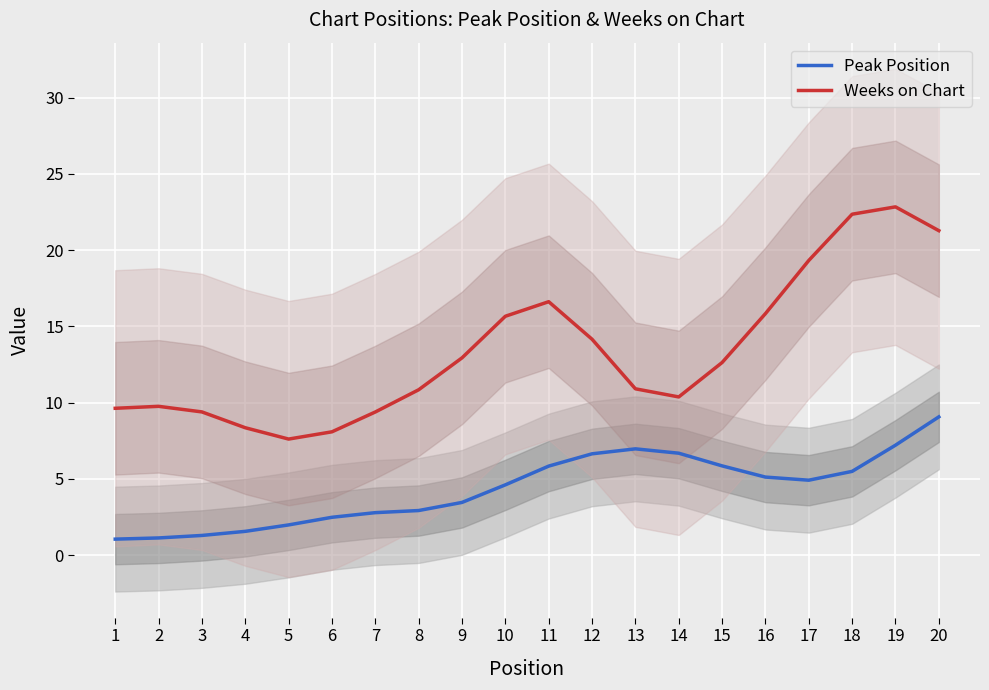

How many categories are shown in the chart?

20